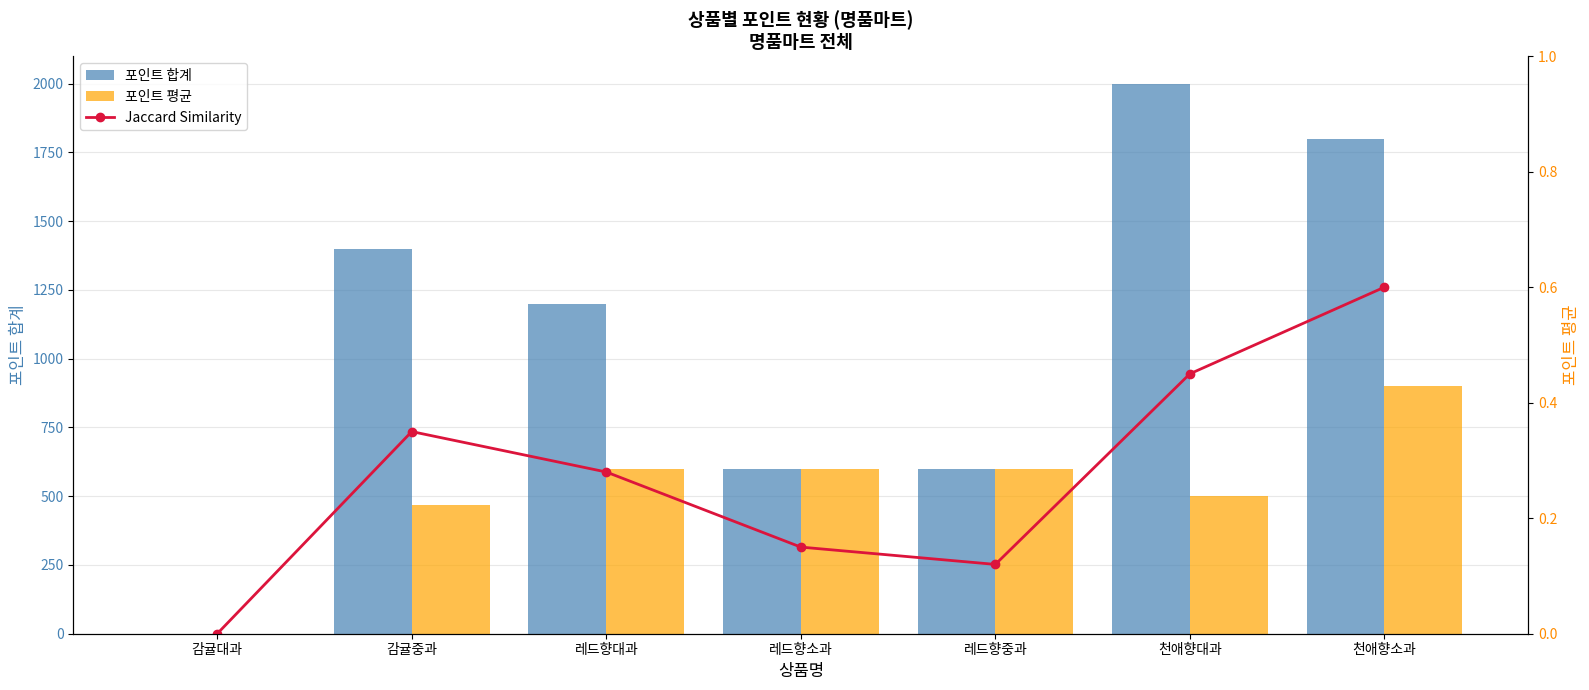

Reading left to right, extract all data points from this chart.

포인트 합계: 0.0	1400.0	1200.0	600.0	600.0	2000.0	1800.0
포인트 평균: 0.0	467.0	600.0	600.0	600.0	500.0	900.0
Jaccard Similarity: 0.0	0.3	0.3	0.1	0.1	0.5	0.6